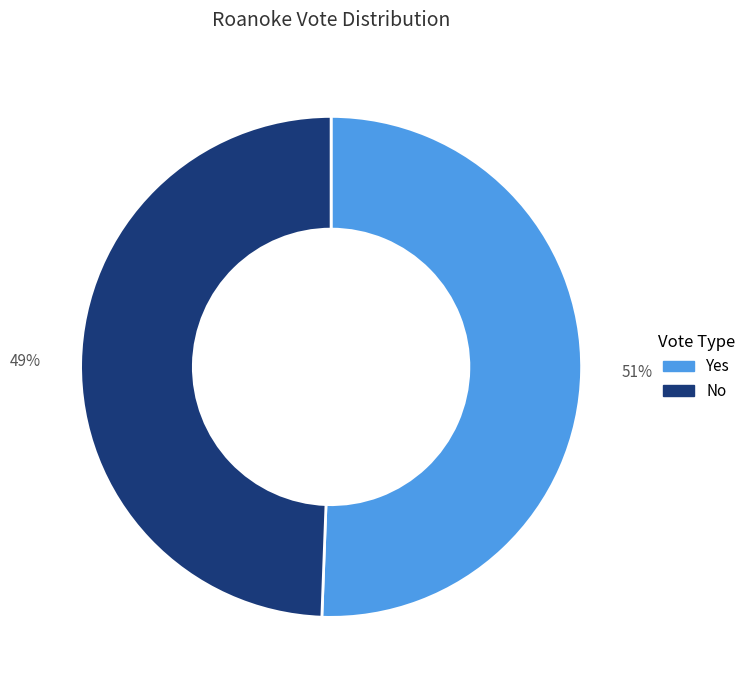

How many segments does this pie chart have?

2